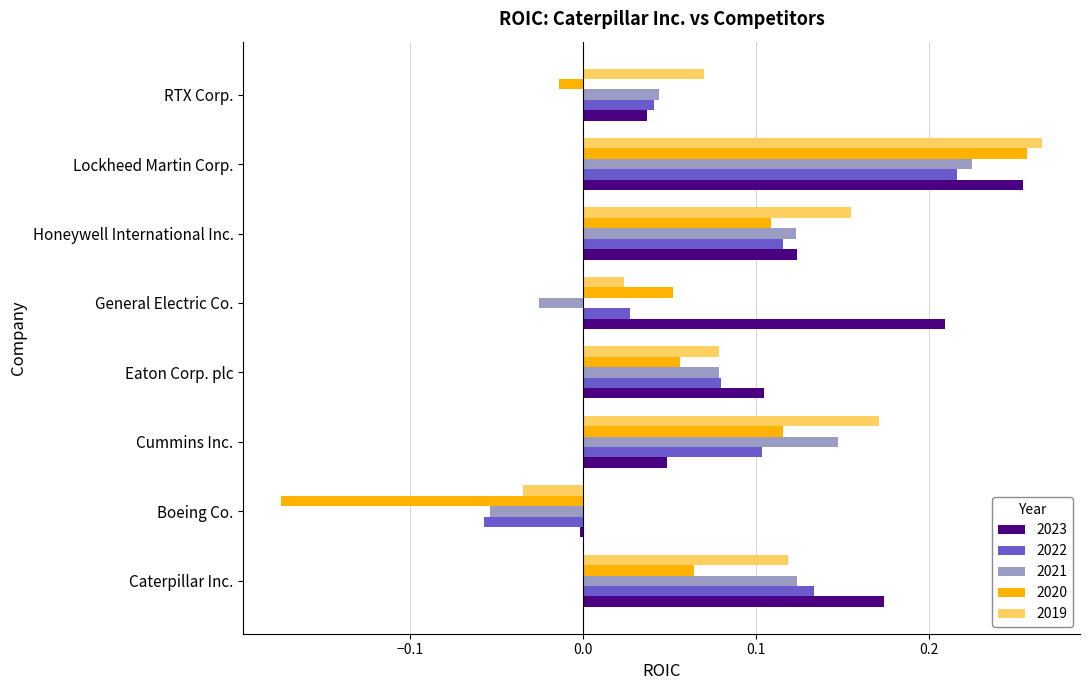

What is the sum of all 2023 values?

1.0